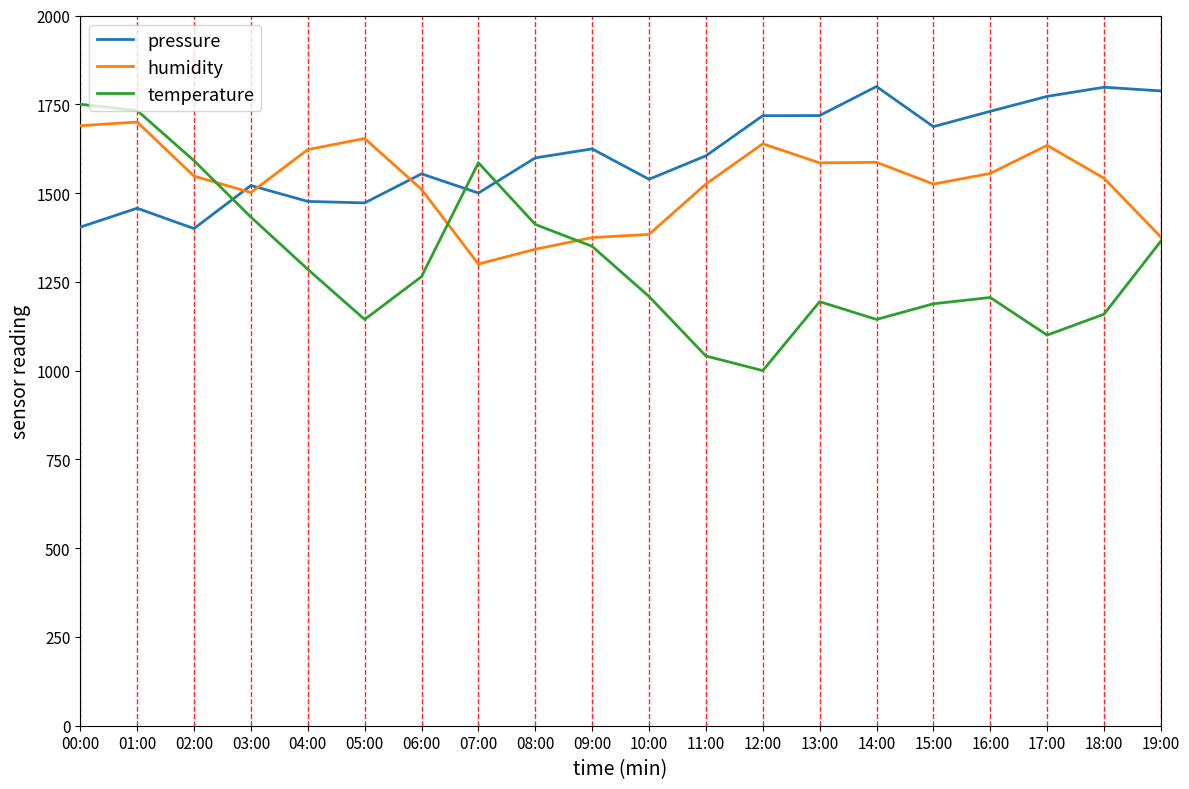

Which series has the largest total across all categories?

pressure